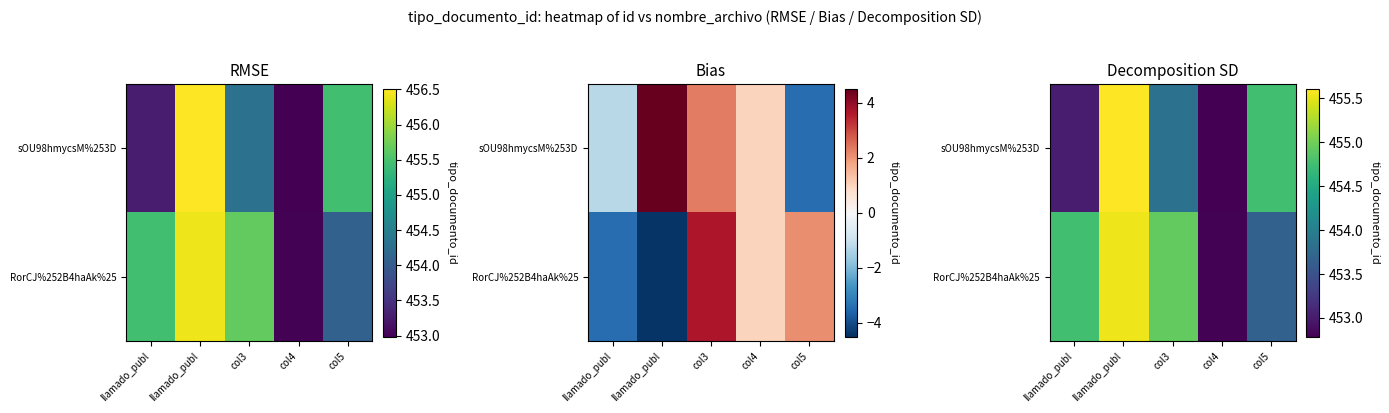

Rank the categories by RorCJ%252B4haAk%25 value from lowest to highest.

col4, col5, llamado_publ, col3, llamado_publ